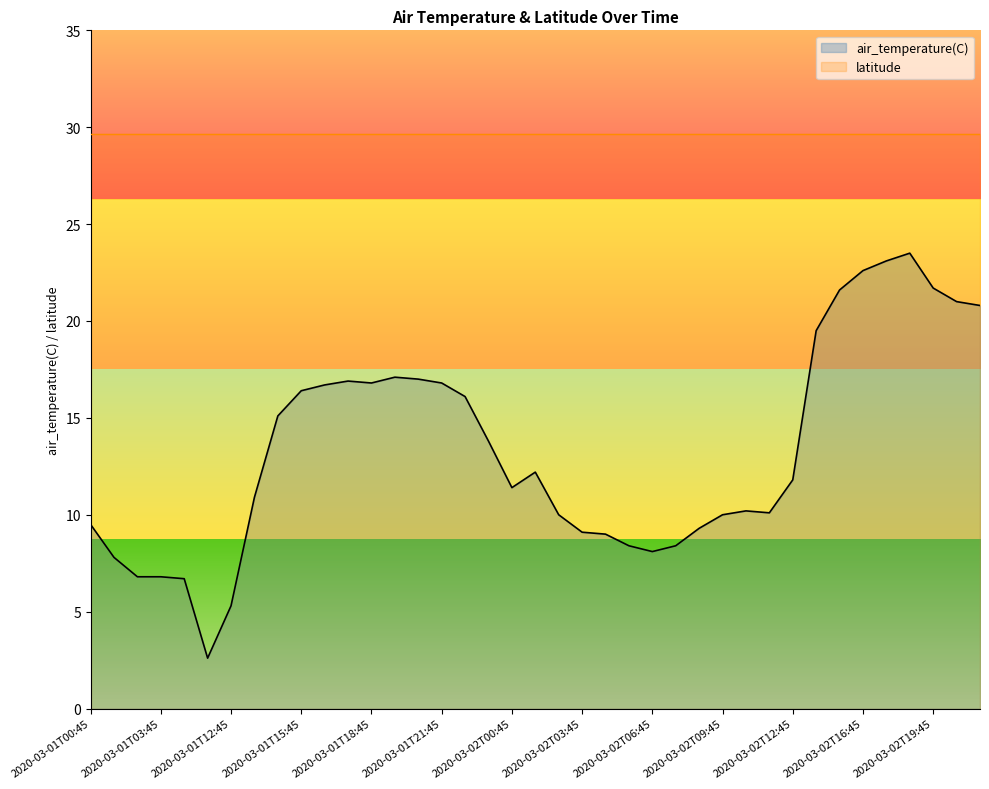

How many data points does each series have?

39